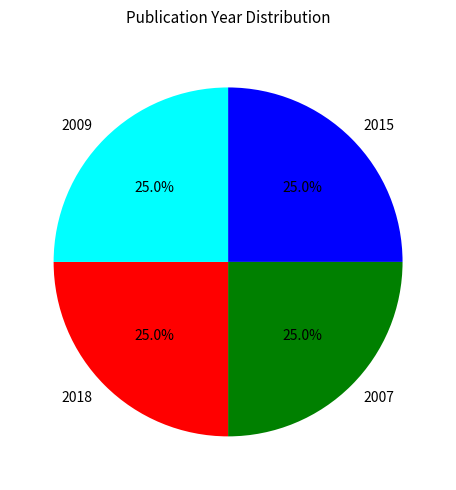

Is there a majority slice in this chart?

No